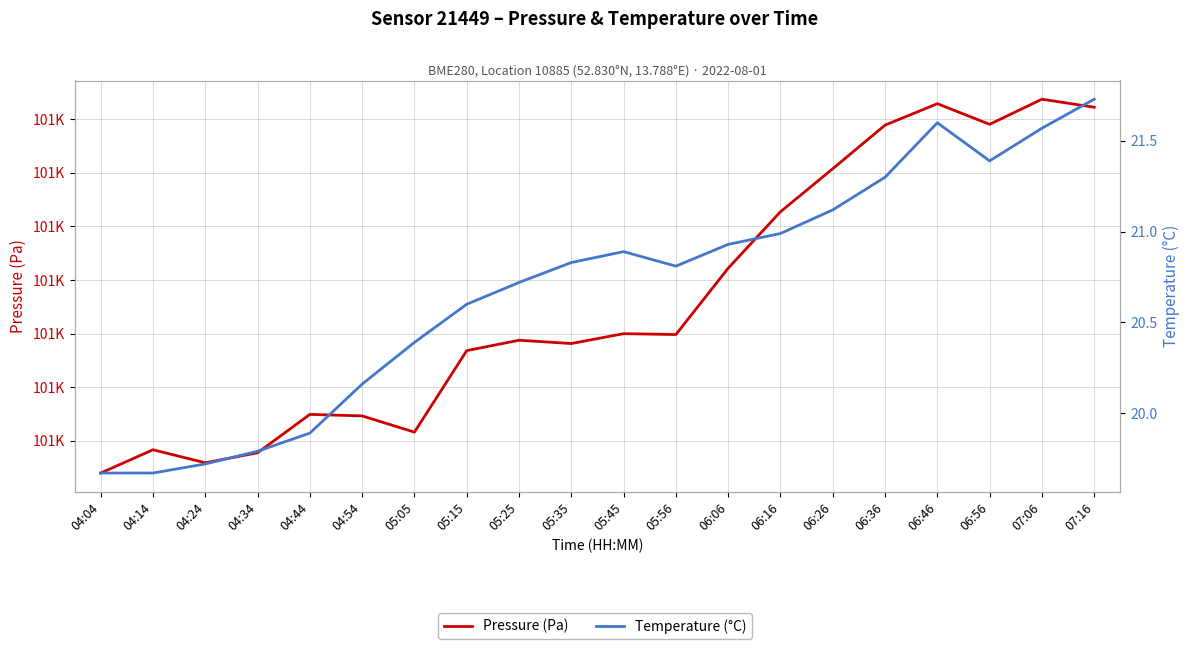

At how many categories does at least one series exceed 34290?

20